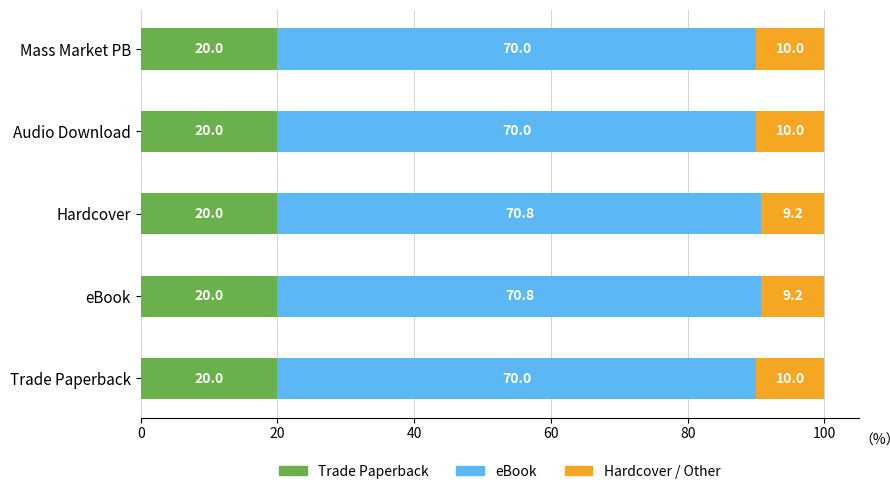

What is the highest value of the Trade Paperback series?

20.0